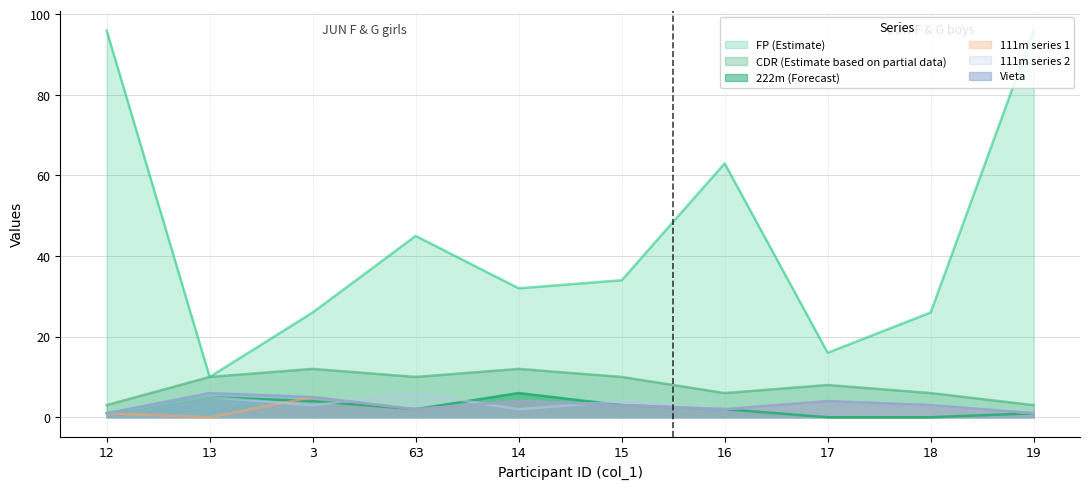

The value of 111m_1 at 18 is 3. True or false?

True